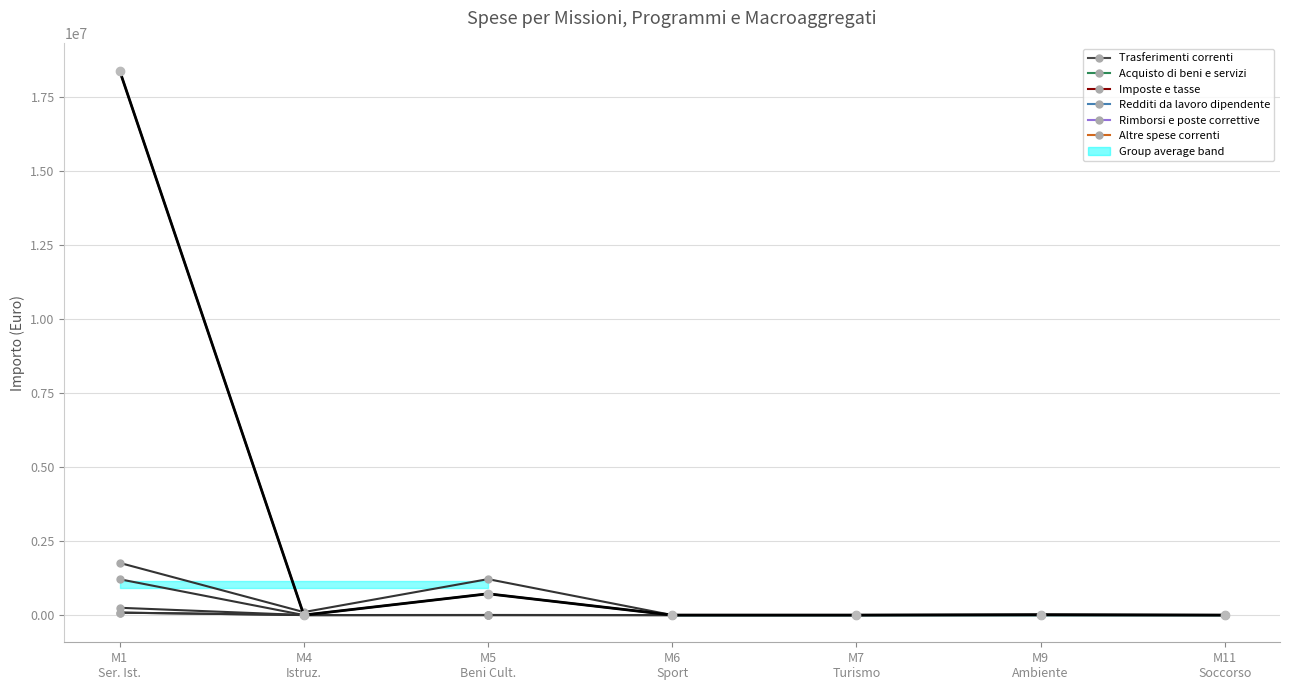

Reading left to right, transcribe all the data shown in this chart.

Trasferimenti correnti: M1
Ser. Ist.=1761038.8	M4
Istruz.=100000.0	M5
Beni Cult.=1213040.5	M6
Sport=0.0	M7
Turismo=0.0	M9
Ambiente=0.0	M11
Soccorso=0.0
Acquisto di beni e servizi: M1
Ser. Ist.=18379520.2	M4
Istruz.=0.0	M5
Beni Cult.=718353.1	M6
Sport=0.0	M7
Turismo=0.0	M9
Ambiente=13400.0	M11
Soccorso=0.0
Imposte e tasse: M1
Ser. Ist.=1209152.7	M4
Istruz.=0.0	M5
Beni Cult.=0.0	M6
Sport=0.0	M7
Turismo=0.0	M9
Ambiente=0.0	M11
Soccorso=0.0
Redditi da lavoro dipendente: M1
Ser. Ist.=245818.6	M4
Istruz.=0.0	M5
Beni Cult.=0.0	M6
Sport=0.0	M7
Turismo=0.0	M9
Ambiente=0.0	M11
Soccorso=0.0
Rimborsi e poste correttive: M1
Ser. Ist.=82873.6	M4
Istruz.=0.0	M5
Beni Cult.=0.0	M6
Sport=0.0	M7
Turismo=0.0	M9
Ambiente=0.0	M11
Soccorso=0.0
Altre spese correnti: M1
Ser. Ist.=81055.5	M4
Istruz.=0.0	M5
Beni Cult.=3300.0	M6
Sport=0.0	M7
Turismo=0.0	M9
Ambiente=0.0	M11
Soccorso=0.0